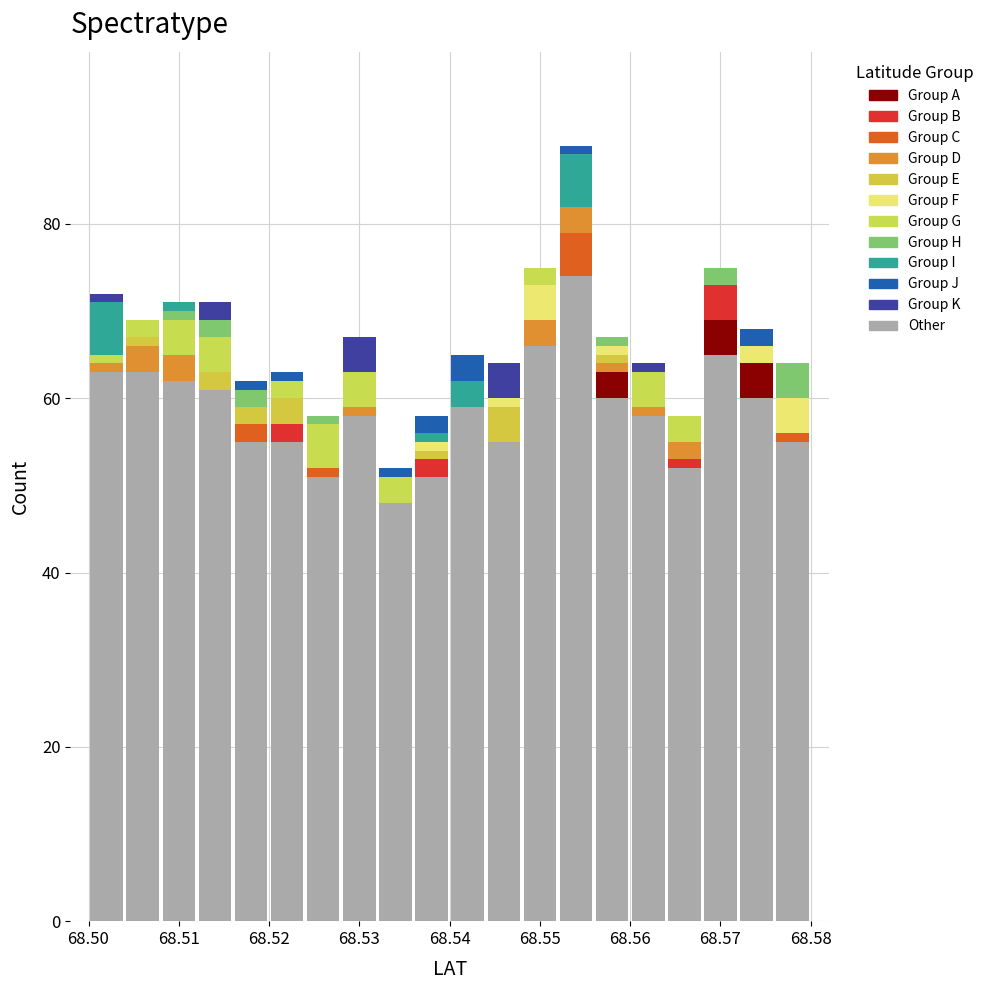

Which range on the x-axis has the tallest stacked bar (by total height)?

68.552 to 68.556